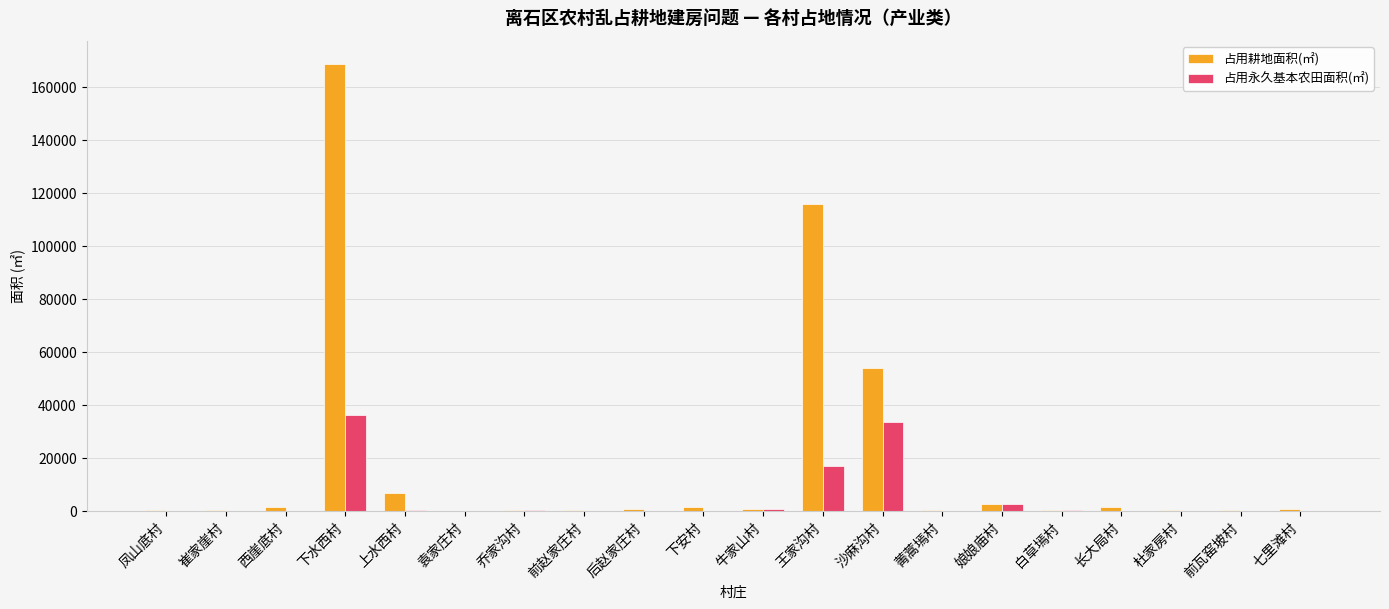

Are the bars grouped side by side (vs. stacked)?

Yes